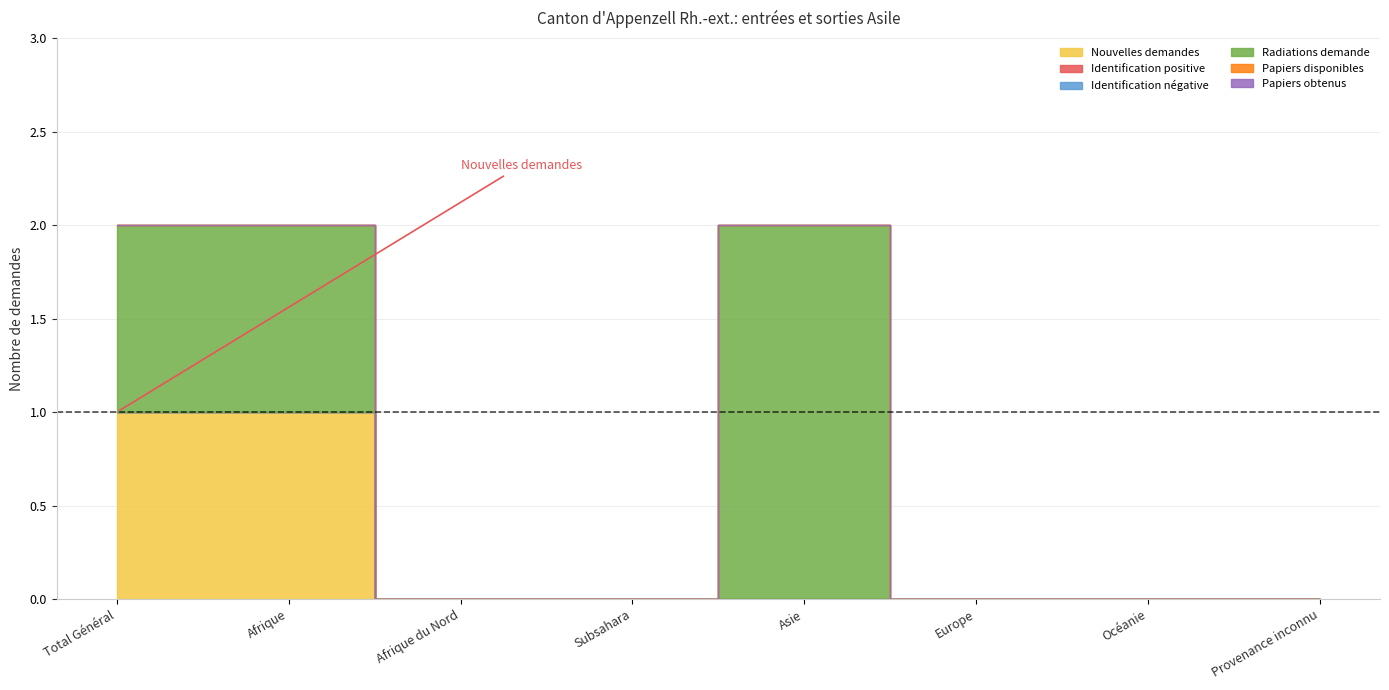

What is the total value across all series at Asie?

2